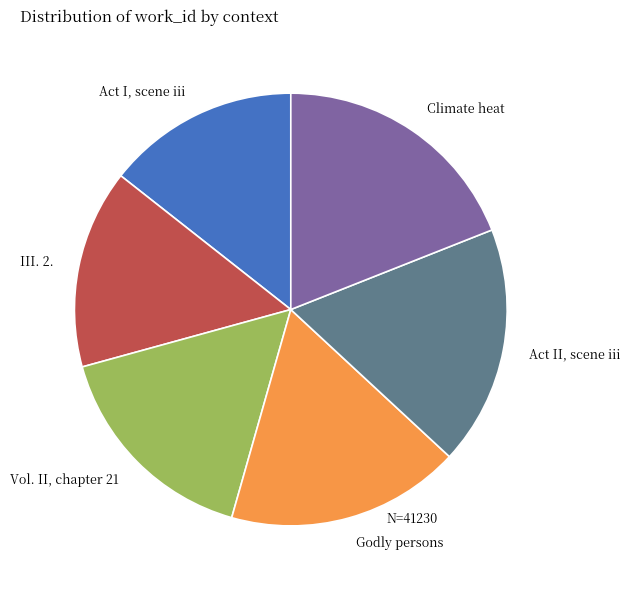

Which slice is the largest?

Climate heat